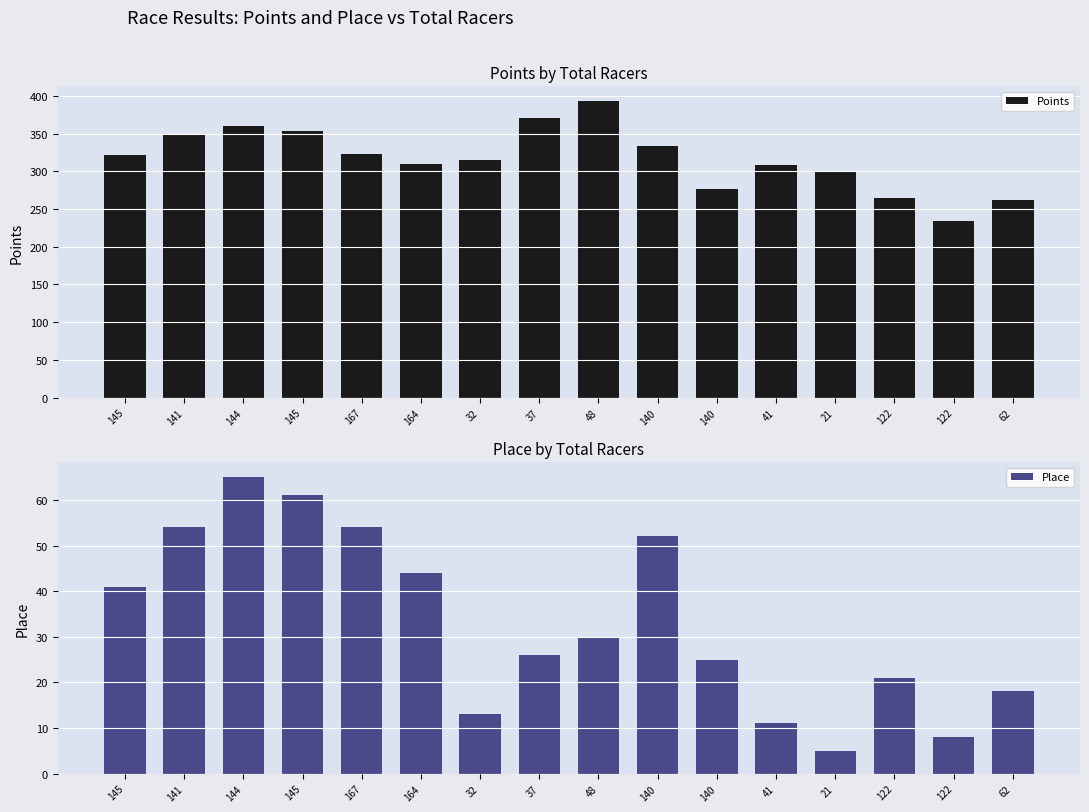

Is it true that Points equals 310.2 at 164?

True